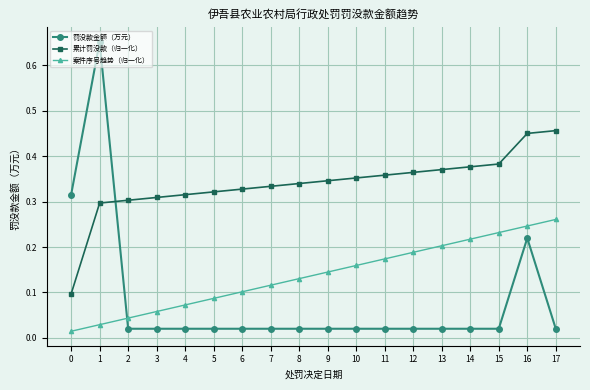

True or false: 罚没款金额（万元） and 累计罚没款（归一化） intersect in this chart.

True